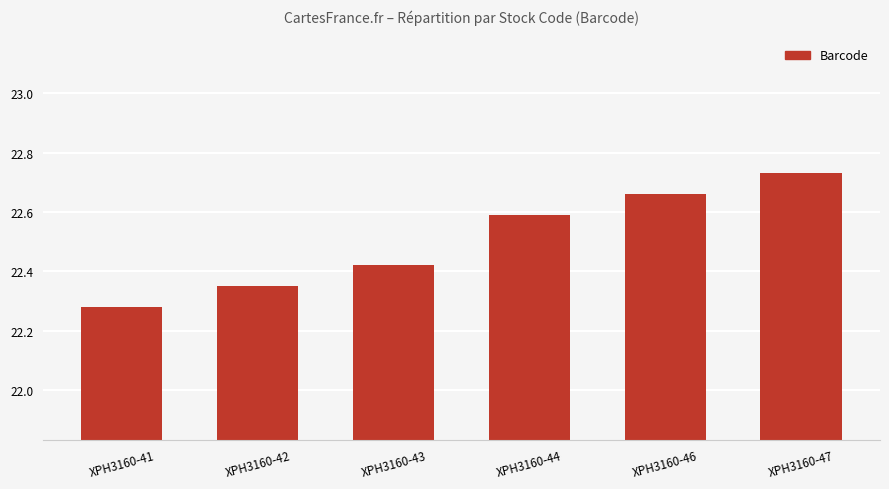

How many series are shown in this chart?

1